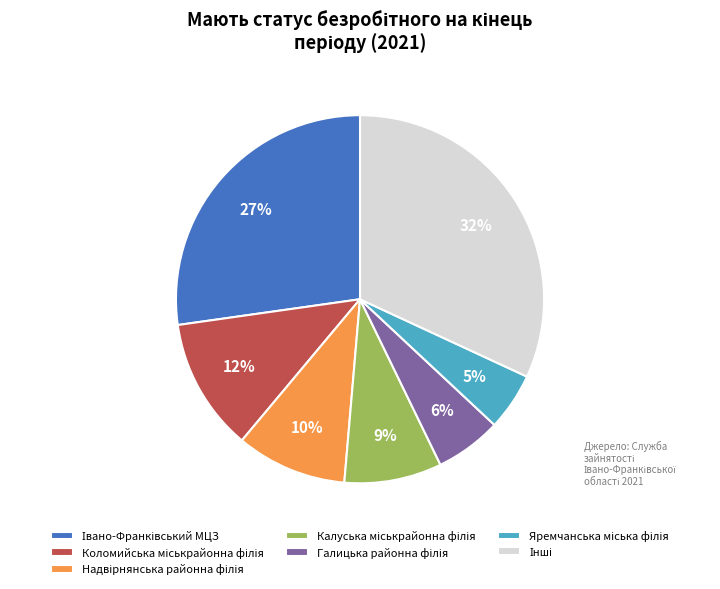

Does any single category account for the majority?

No